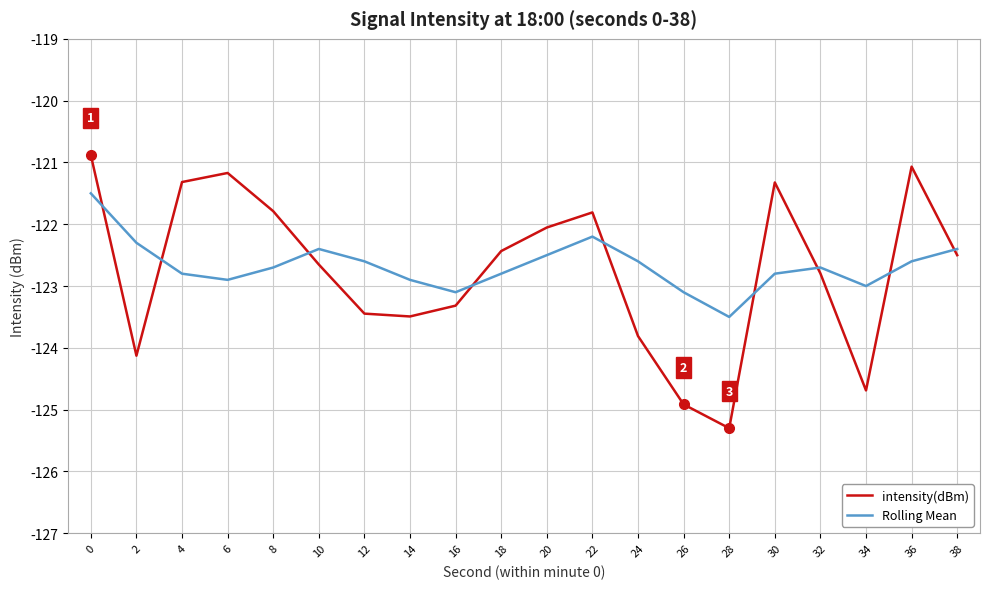

What is the sum of the intensity(dBm) values at 32 and 8?

-244.6